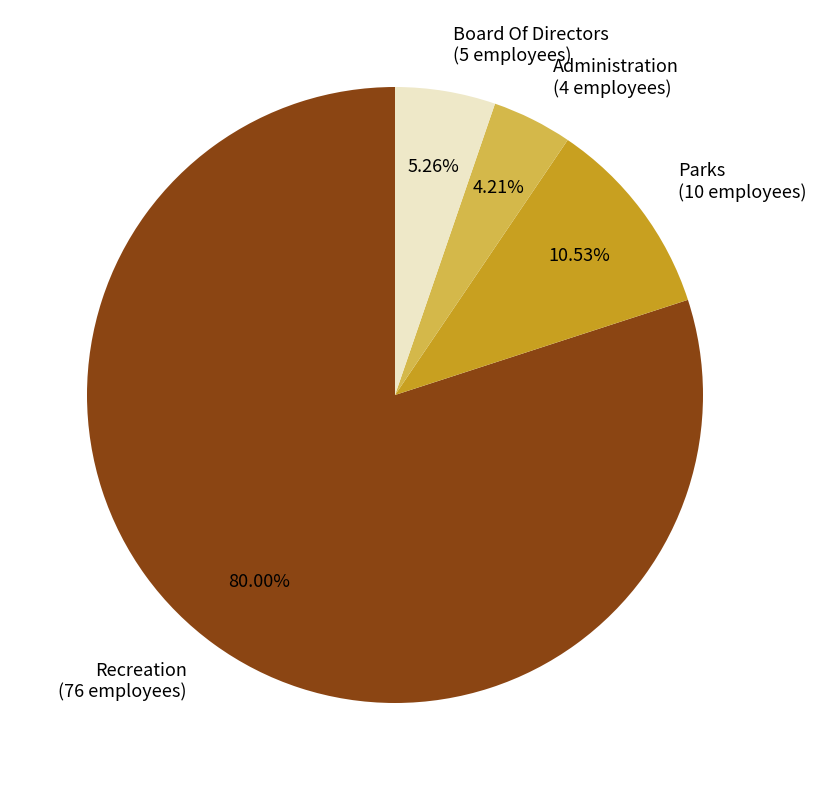

Approximately how many times larger is the value at Recreation (76 employees) compared to Administration (4 employees)?

19.0